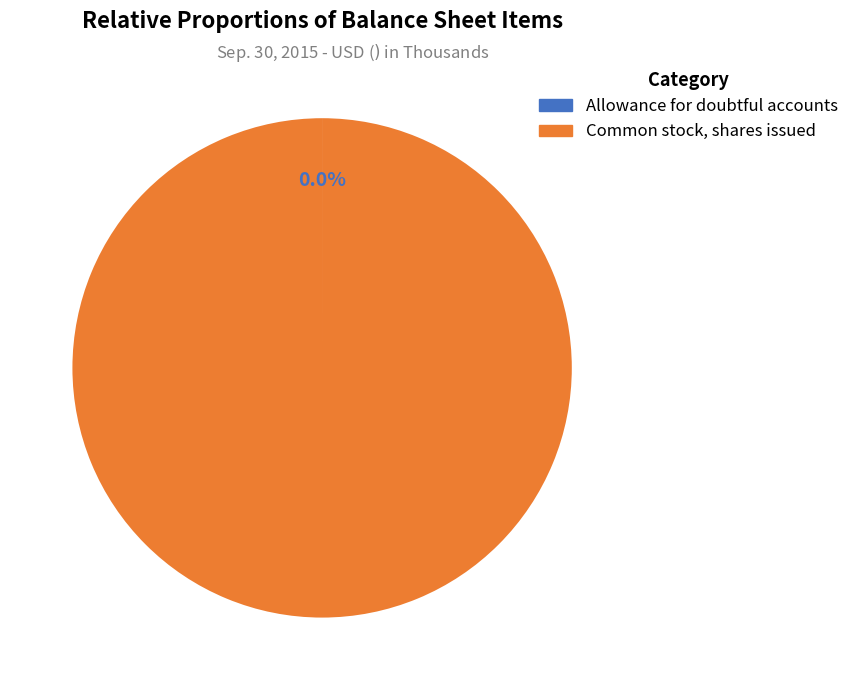

Which category has the biggest portion of the pie?

Common stock, shares issued